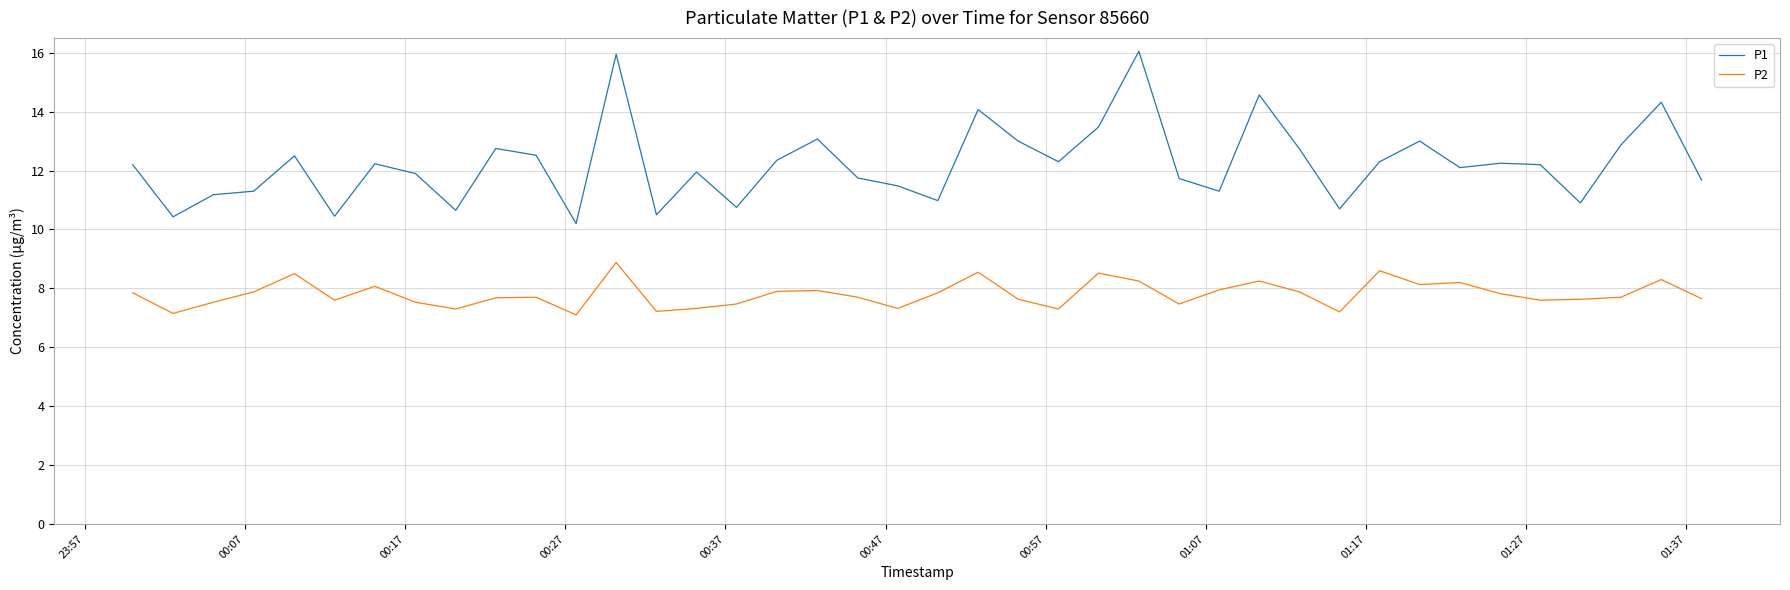

True or false: P1 and P2 intersect in this chart.

False